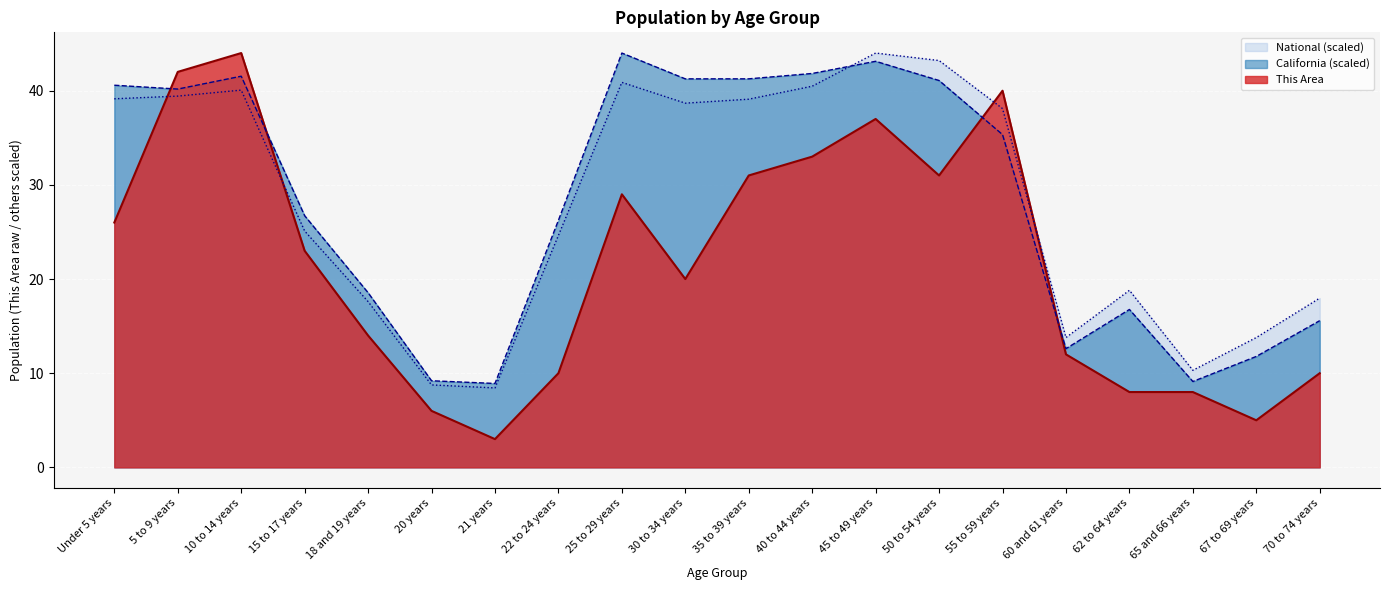

The National series shows 22.8 at 45 to 49 years. True or false?

False